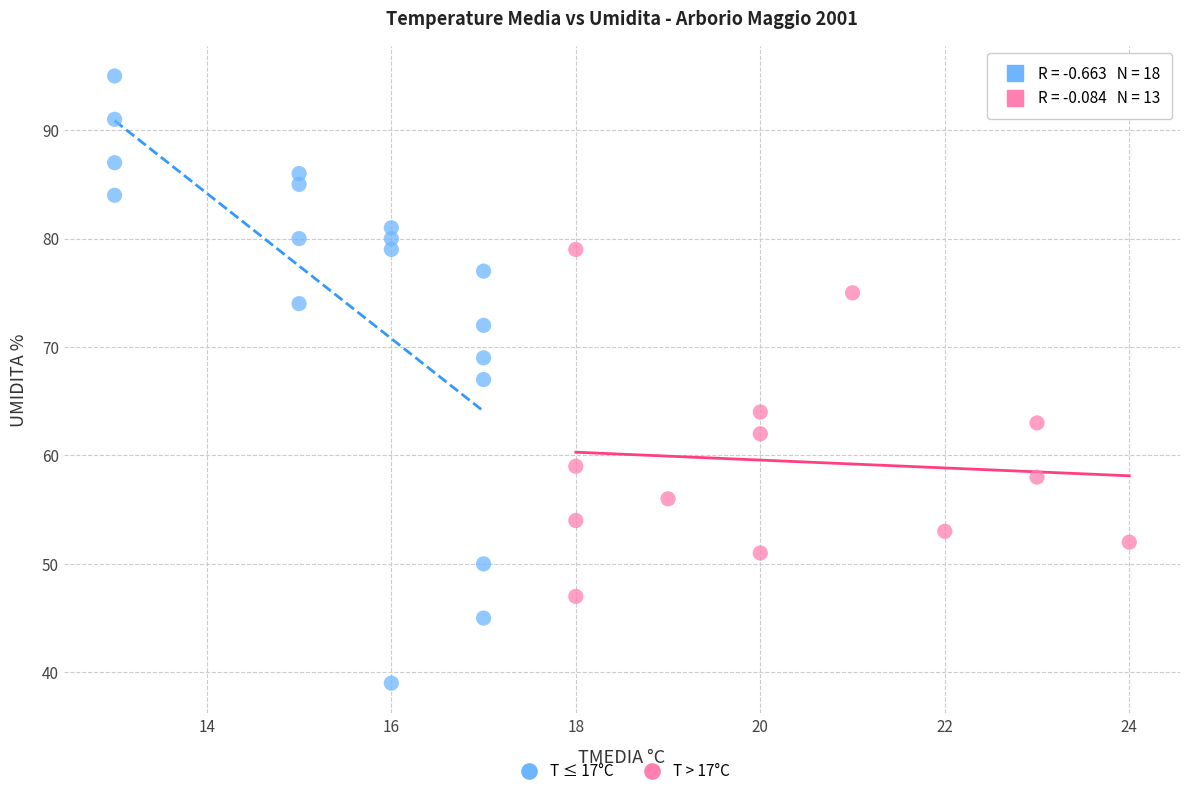

Which series reaches the maximum Y coordinate?

T ≤ 17°C